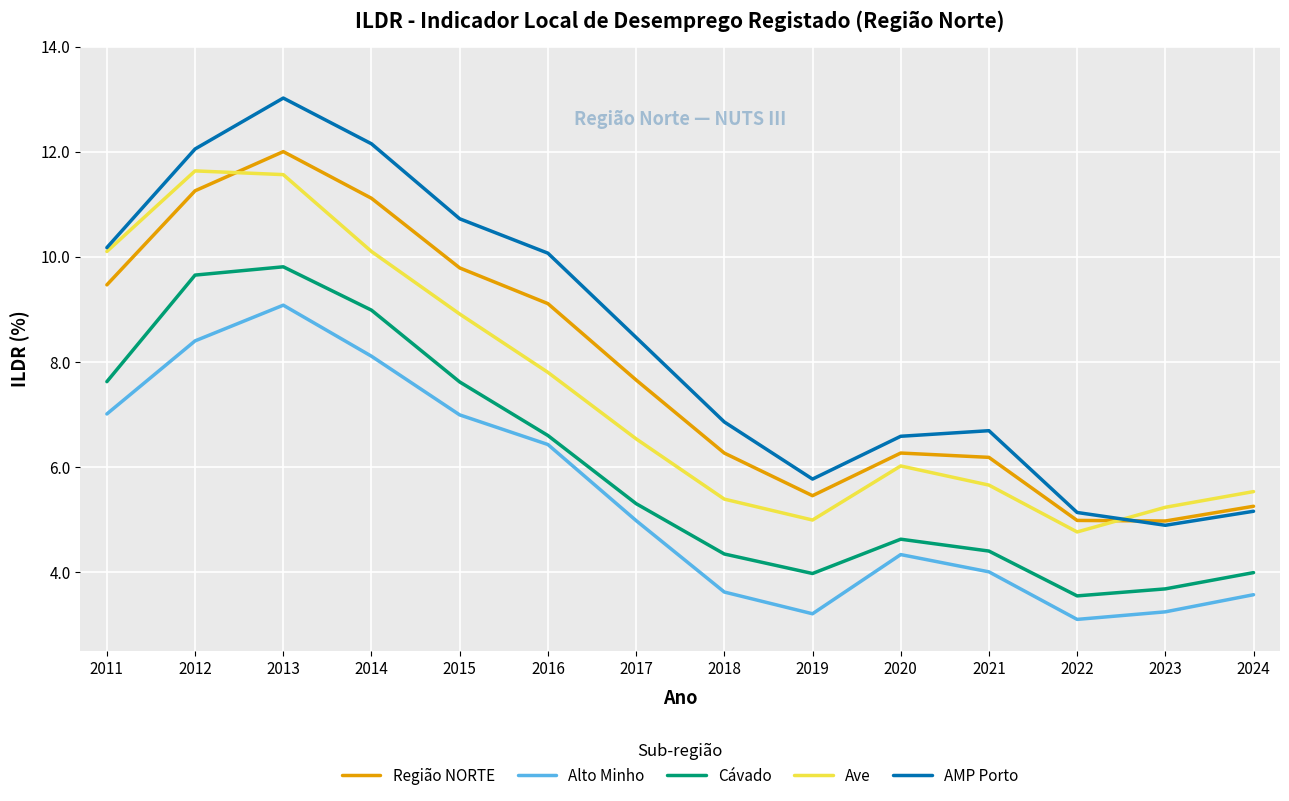

How many interior local peaks does the Região NORTE series have?

2